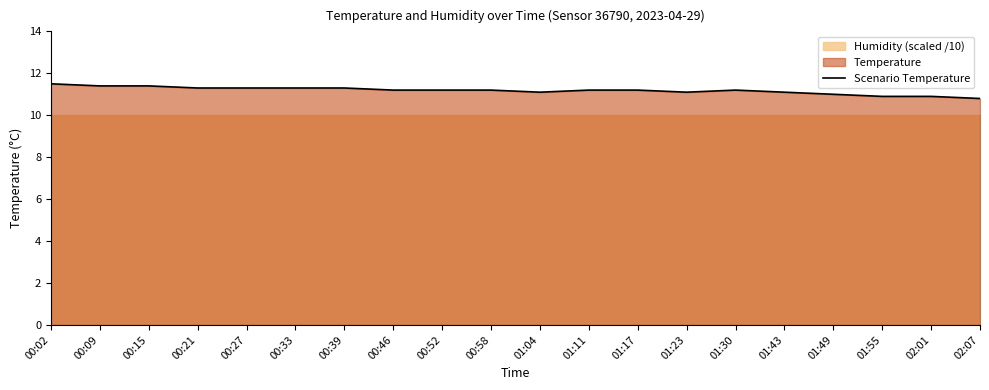

What is the label of the 12th point from the left?

01:11